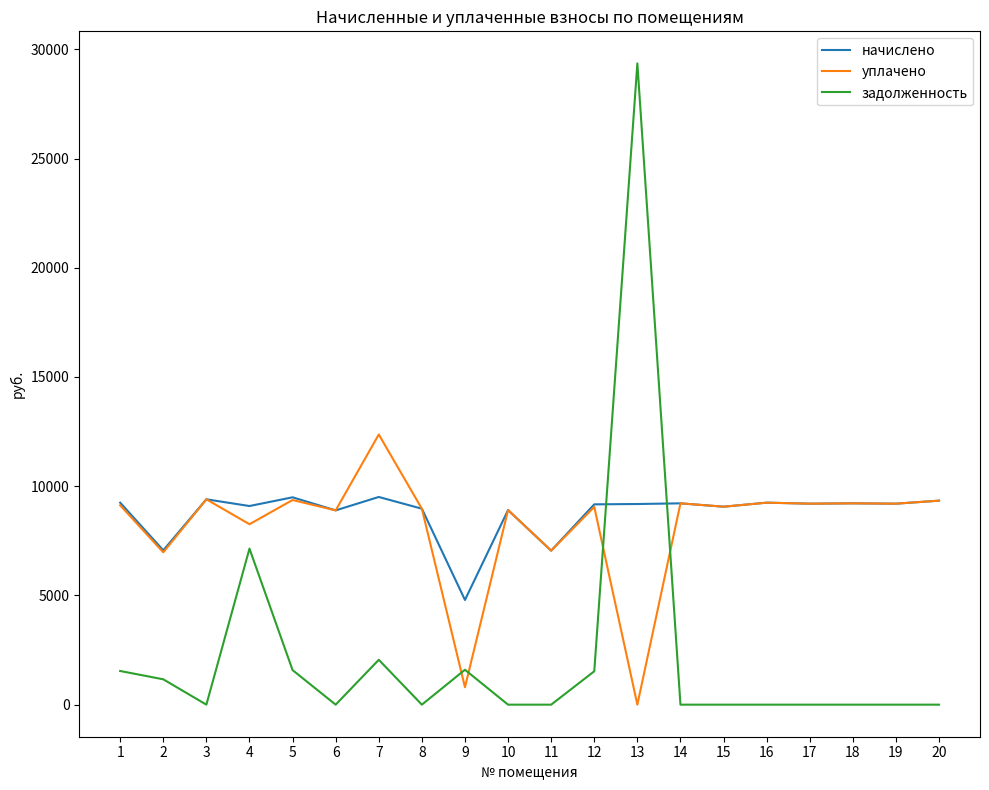

List the series in order of their peak value, highest first.

задолженность, уплачено, начислено